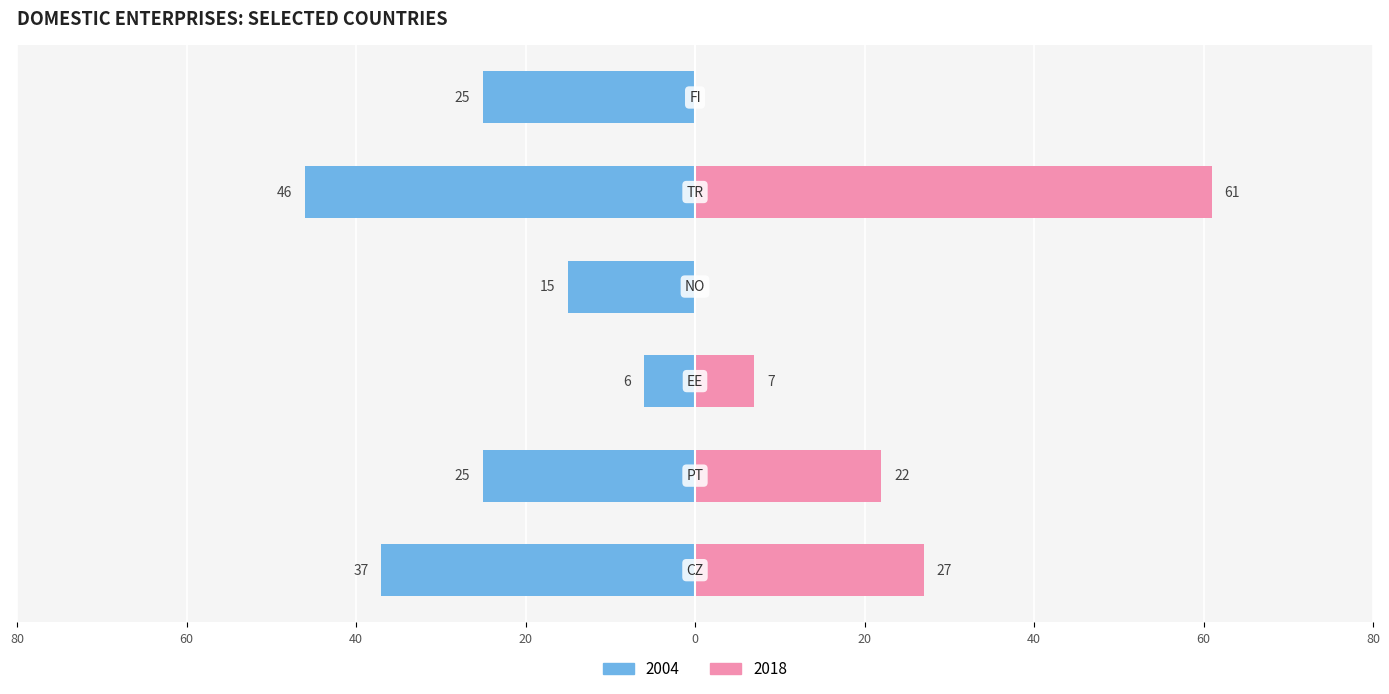

What is the average value of the 2018 series?

20